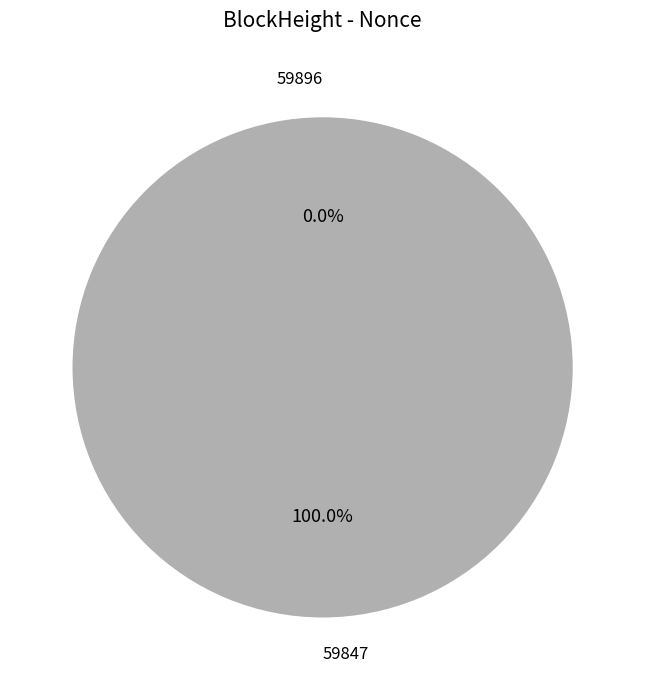

What is the largest slice in the pie chart?

59847